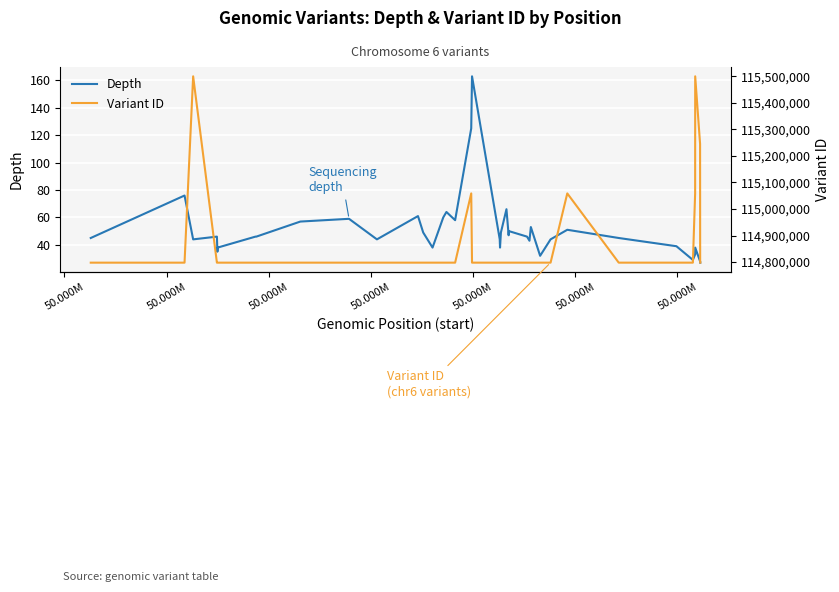

Which series has the largest total across all categories?

Variant ID